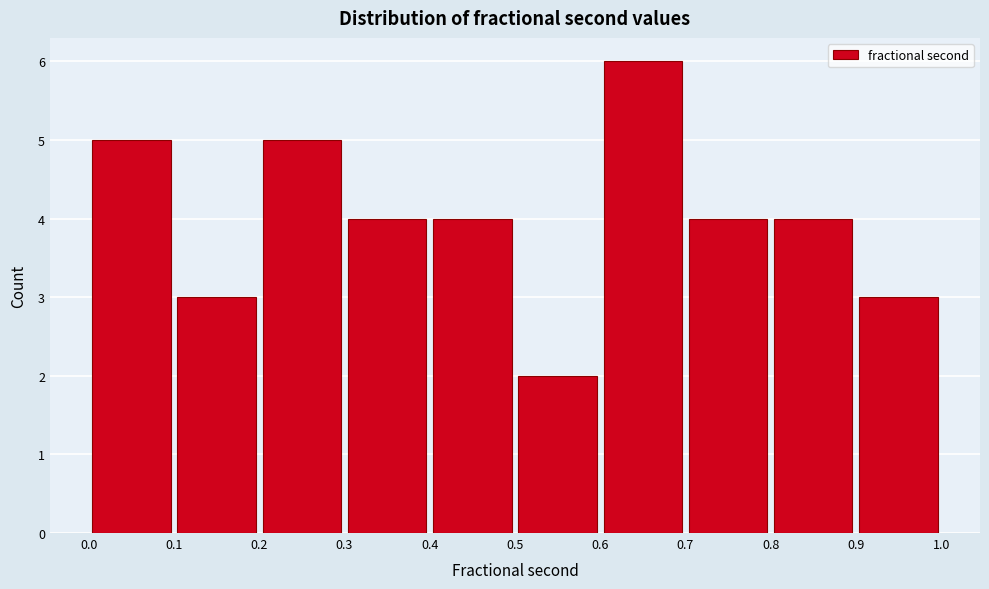

How tall is the bar that spans 0.3 to 0.4 on the x-axis? The values are not printed on the chart, so give them approximately, as read against the axis.

4